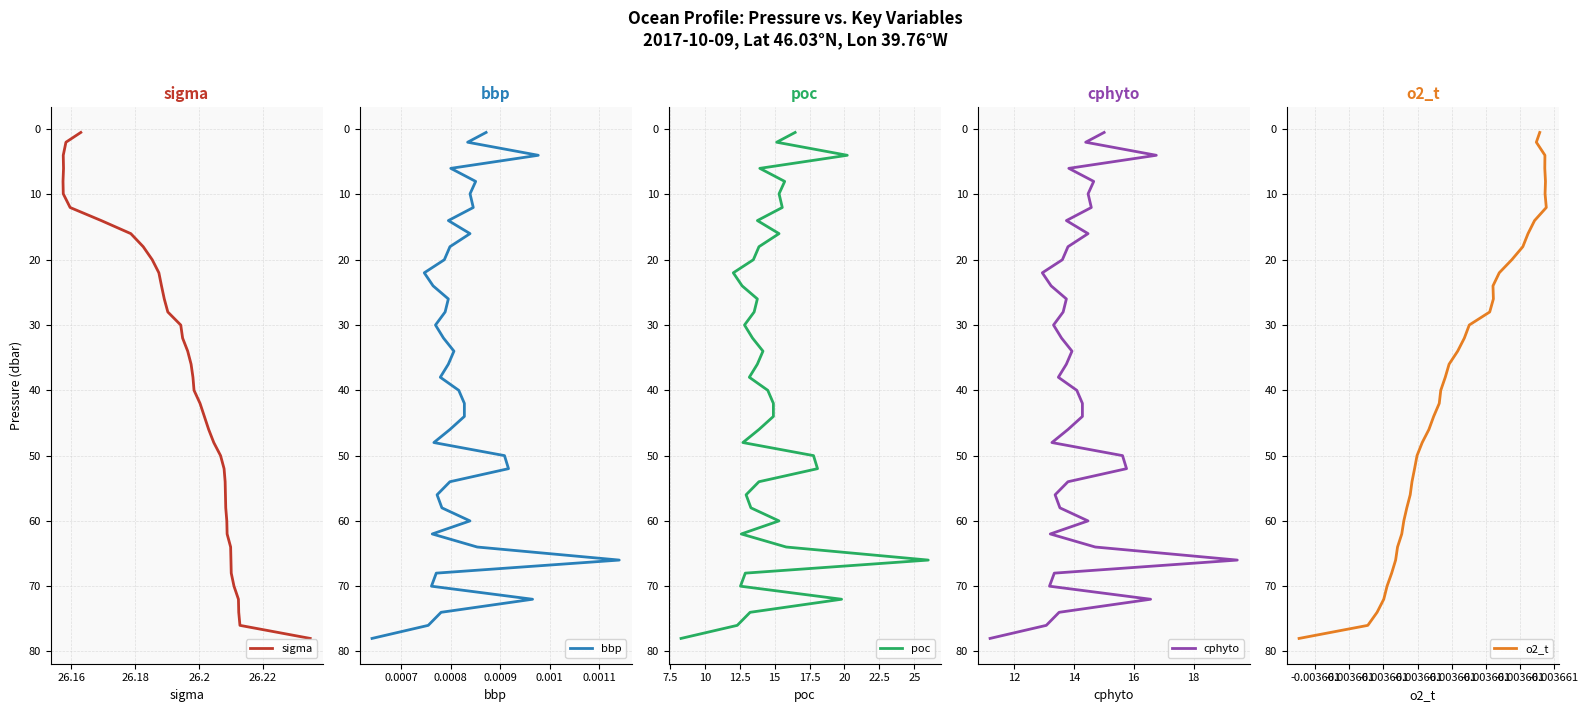

True or false: o2_t and bbp cross at least once.

False